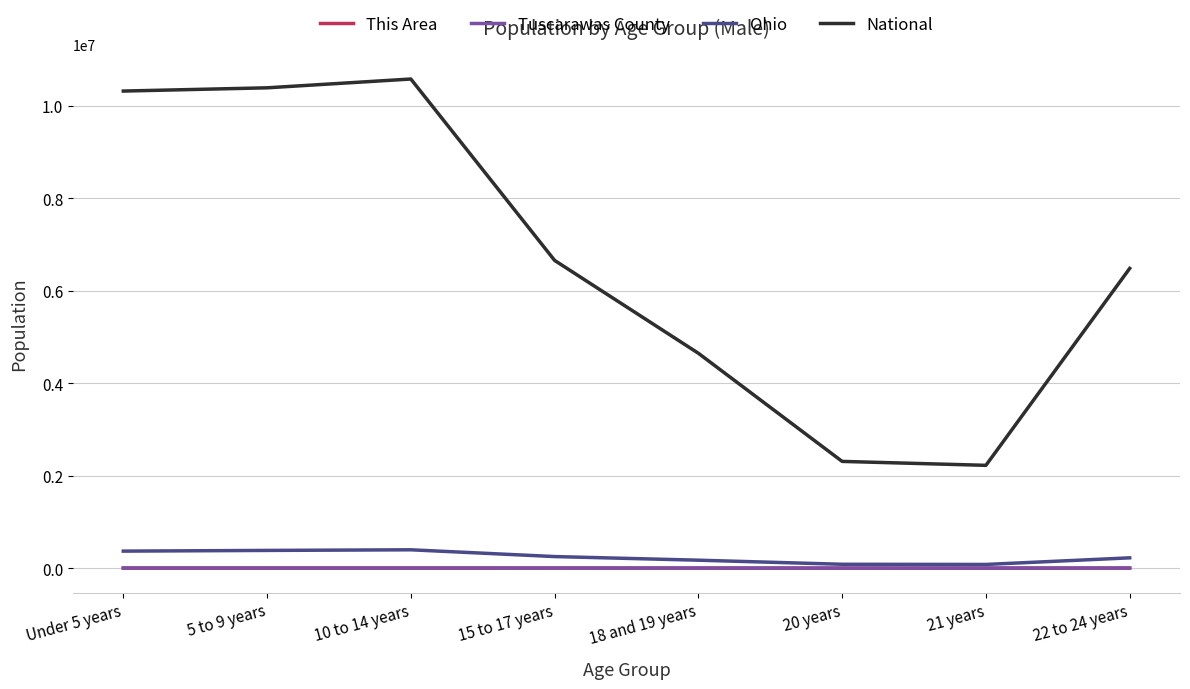

True or false: This Area and National cross at least once.

False